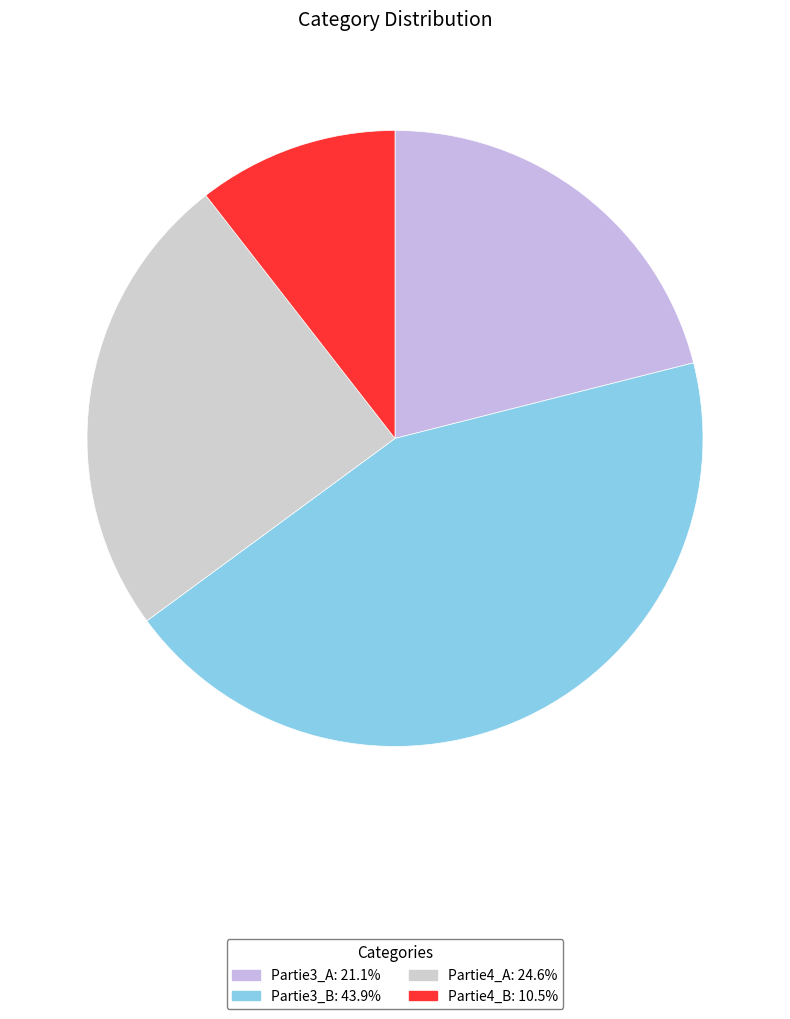

Which category has the smallest portion of the pie?

Partie4_B